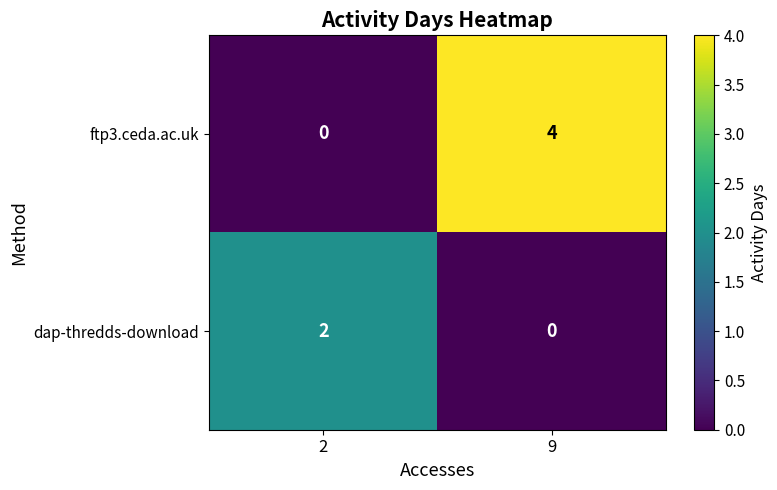

What is the total value across all series at 9?

4